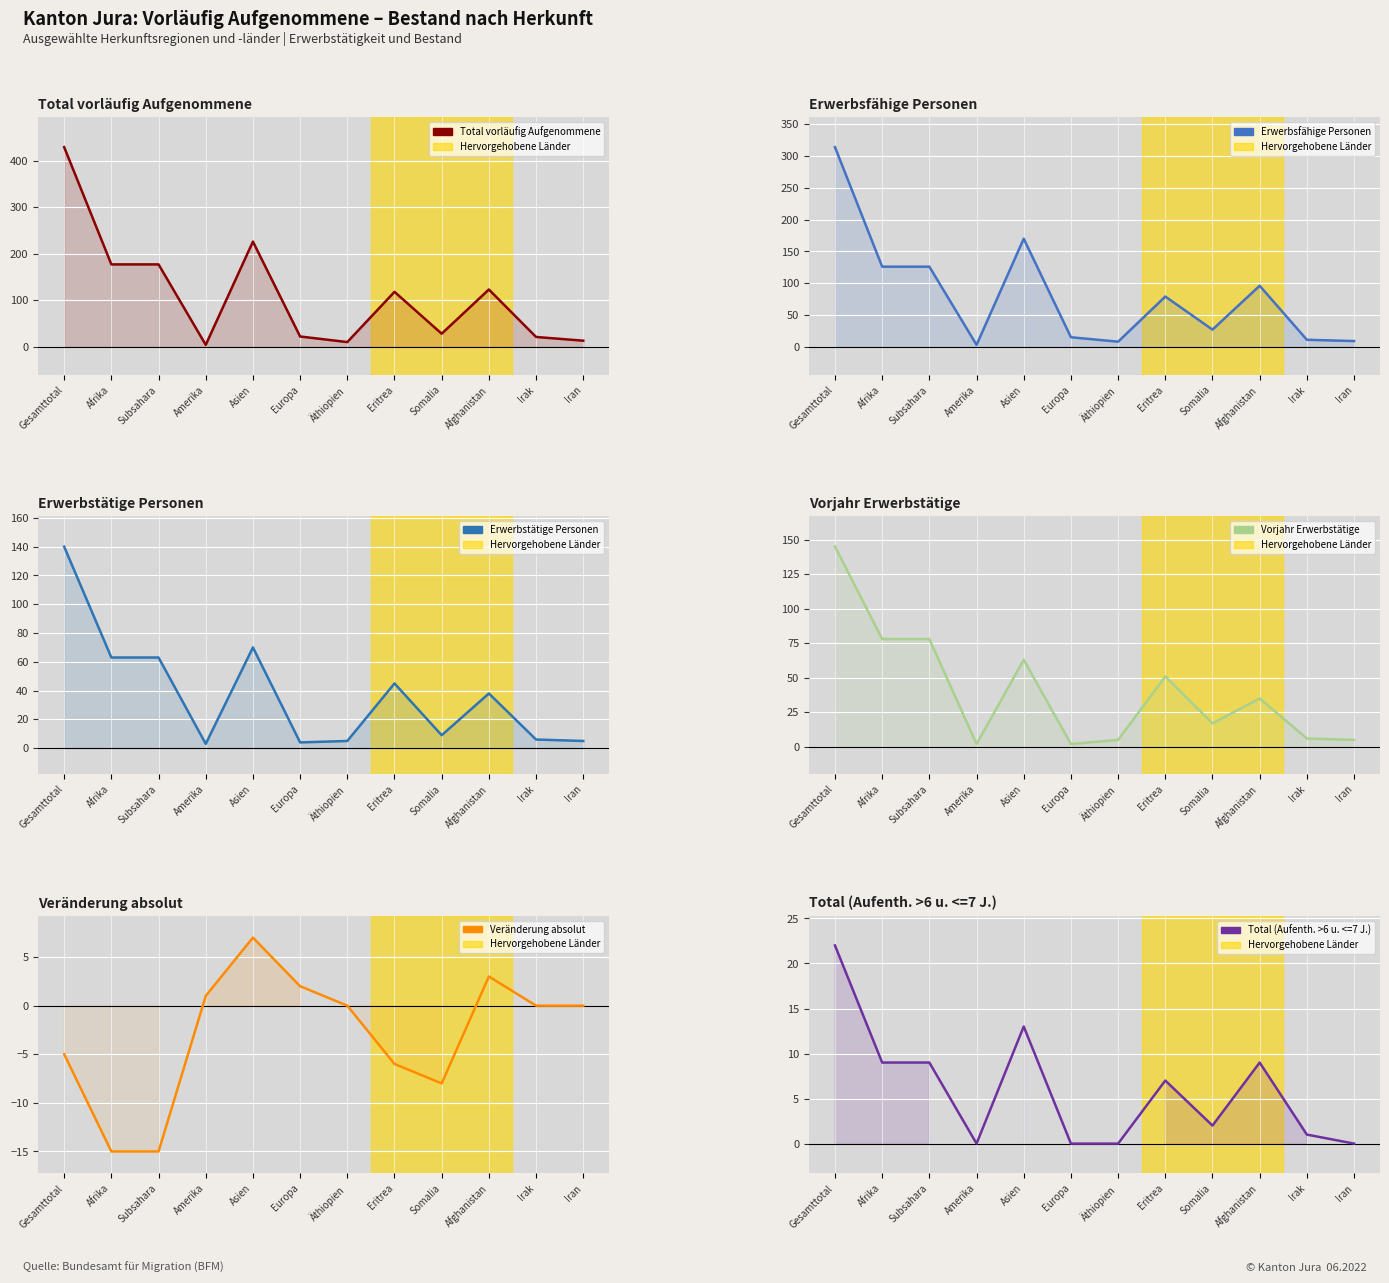

Reading left to right, transcribe all the data shown in this chart.

Total vorläufig Aufgenommene: Gesamttotal=429	Afrika=177	Subsahara=177	Amerika=4	Asien=226	Europa=22	Äthiopien=10	Eritrea=118	Somalia=28	Afghanistan=123	Irak=21	Iran=13
Erwerbsfähige Personen: Gesamttotal=314	Afrika=126	Subsahara=126	Amerika=3	Asien=170	Europa=15	Äthiopien=8	Eritrea=79	Somalia=27	Afghanistan=96	Irak=11	Iran=9
Erwerbstätige Personen: Gesamttotal=140	Afrika=63	Subsahara=63	Amerika=3	Asien=70	Europa=4	Äthiopien=5	Eritrea=45	Somalia=9	Afghanistan=38	Irak=6	Iran=5
Vorjahr Erwerbstätige: Gesamttotal=145	Afrika=78	Subsahara=78	Amerika=2	Asien=63	Europa=2	Äthiopien=5	Eritrea=51	Somalia=17	Afghanistan=35	Irak=6	Iran=5
Veränderung absolut: Gesamttotal=-5	Afrika=-15	Subsahara=-15	Amerika=1	Asien=7	Europa=2	Äthiopien=0	Eritrea=-6	Somalia=-8	Afghanistan=3	Irak=0	Iran=0
Total (Aufenth. >6 u. <=7 J.): Gesamttotal=22	Afrika=9	Subsahara=9	Amerika=0	Asien=13	Europa=0	Äthiopien=0	Eritrea=7	Somalia=2	Afghanistan=9	Irak=1	Iran=0